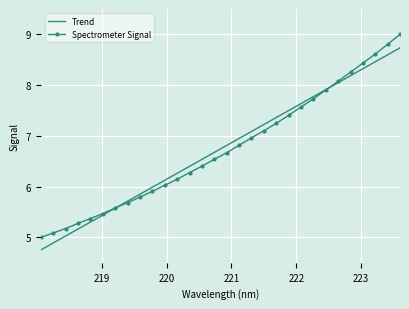

Which series has the widest spread of values?

Spectrometer Signal